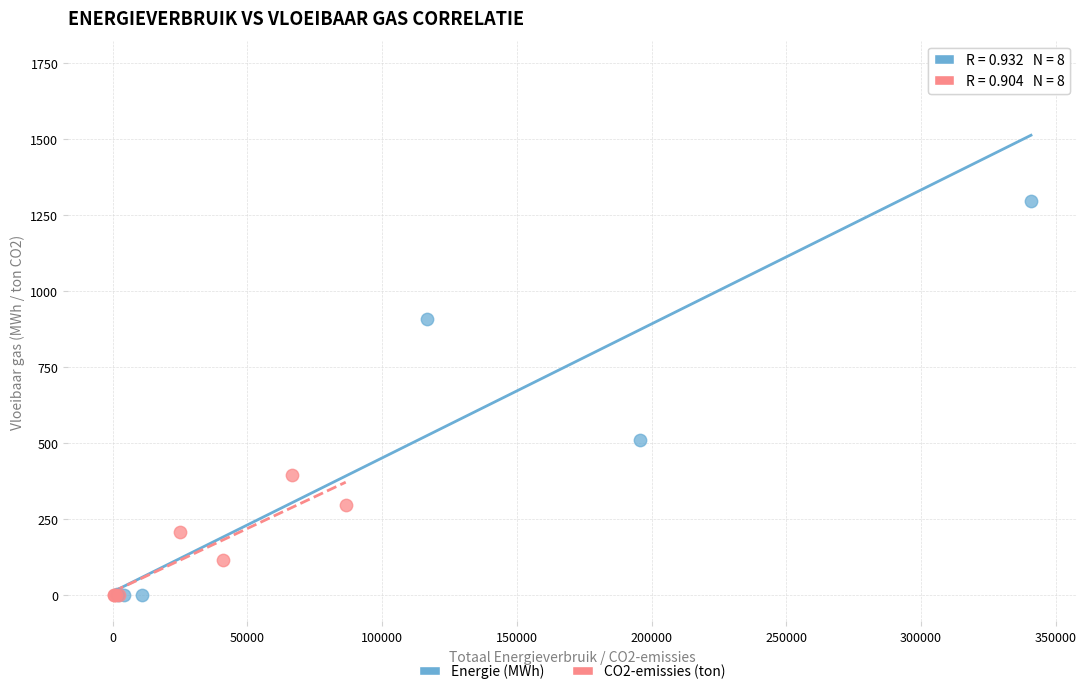

Which series reaches the maximum Y coordinate?

Energie (MWh)